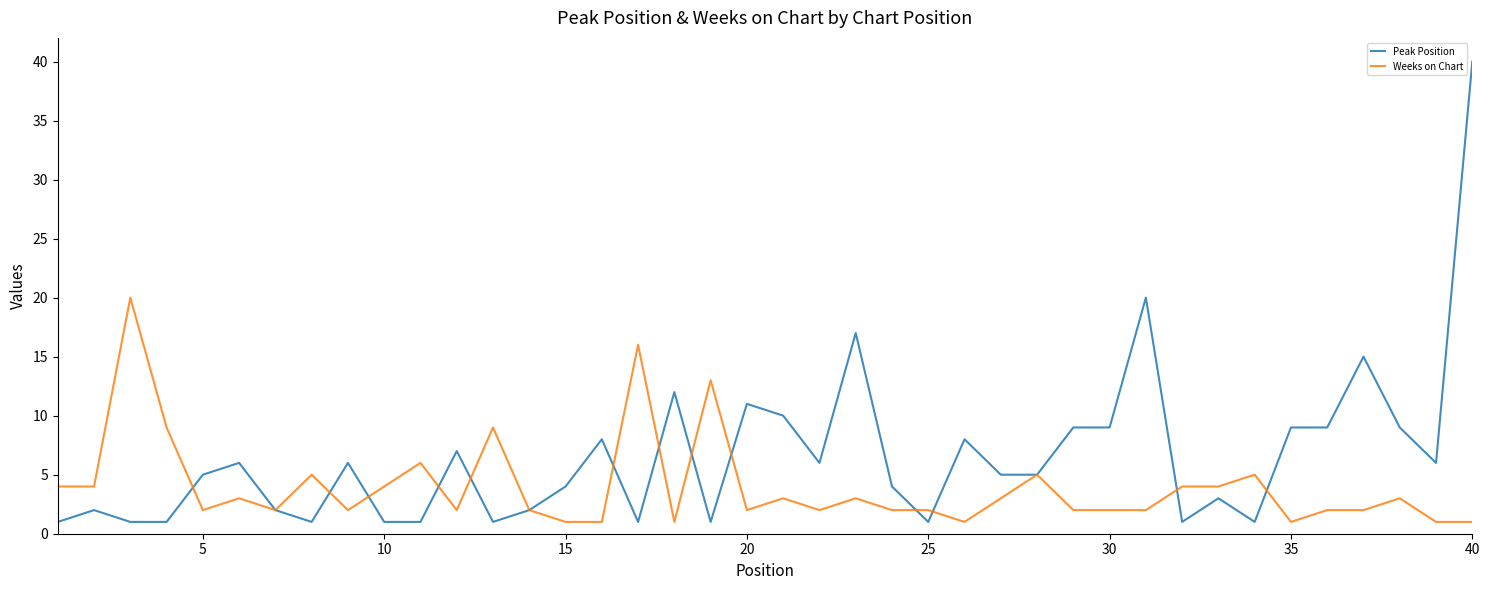

Which series has the widest spread of values?

Peak Position